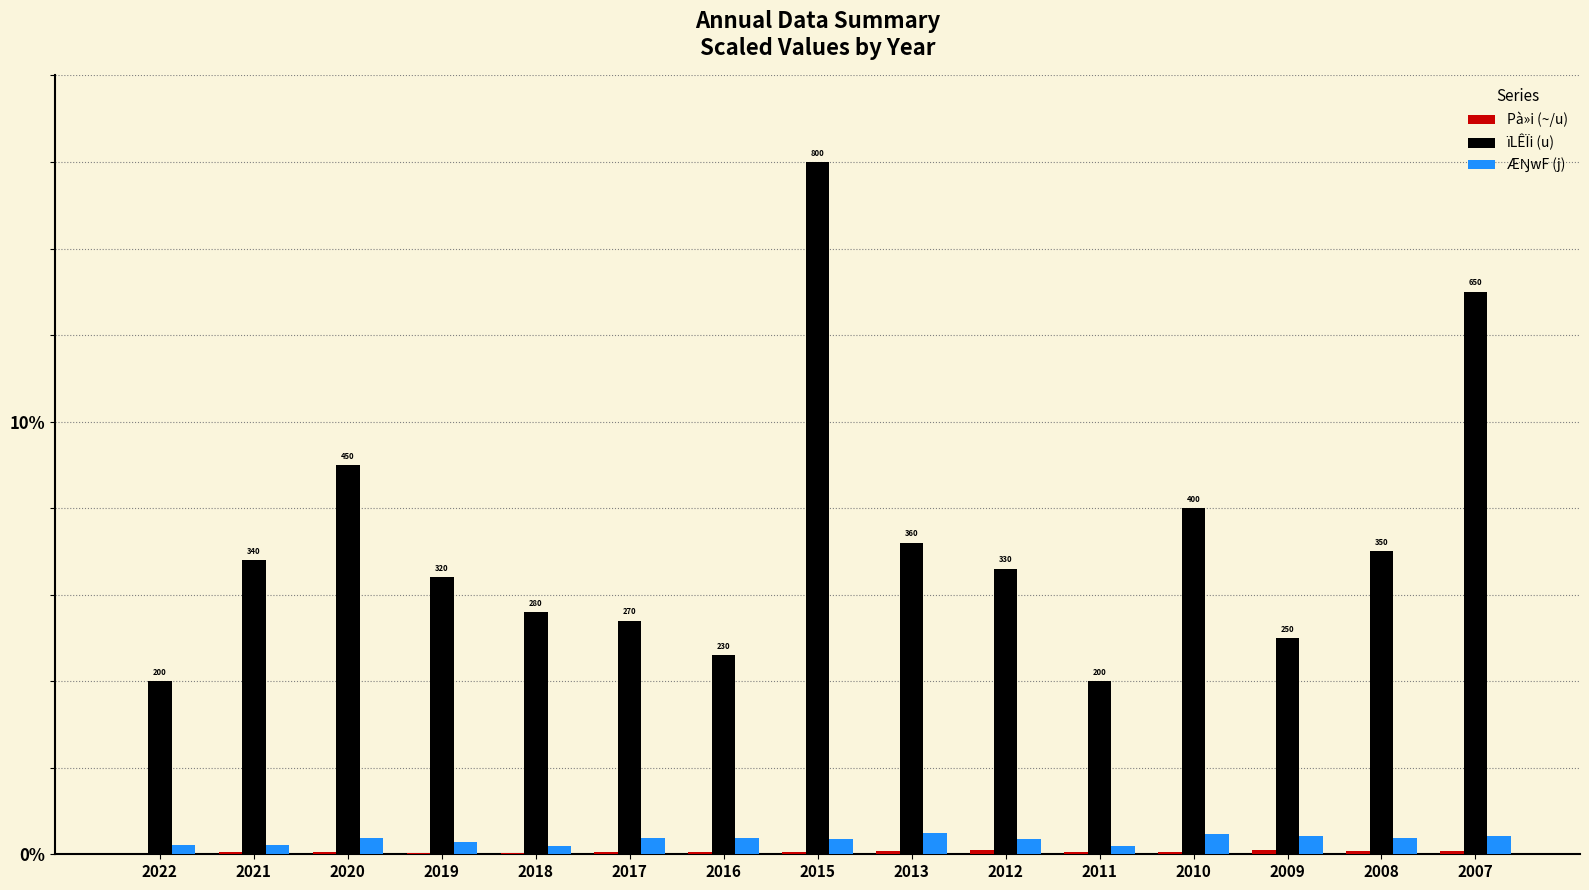

Is it true that ïLÊÏi (u) equals 10.6 at 2015?

False